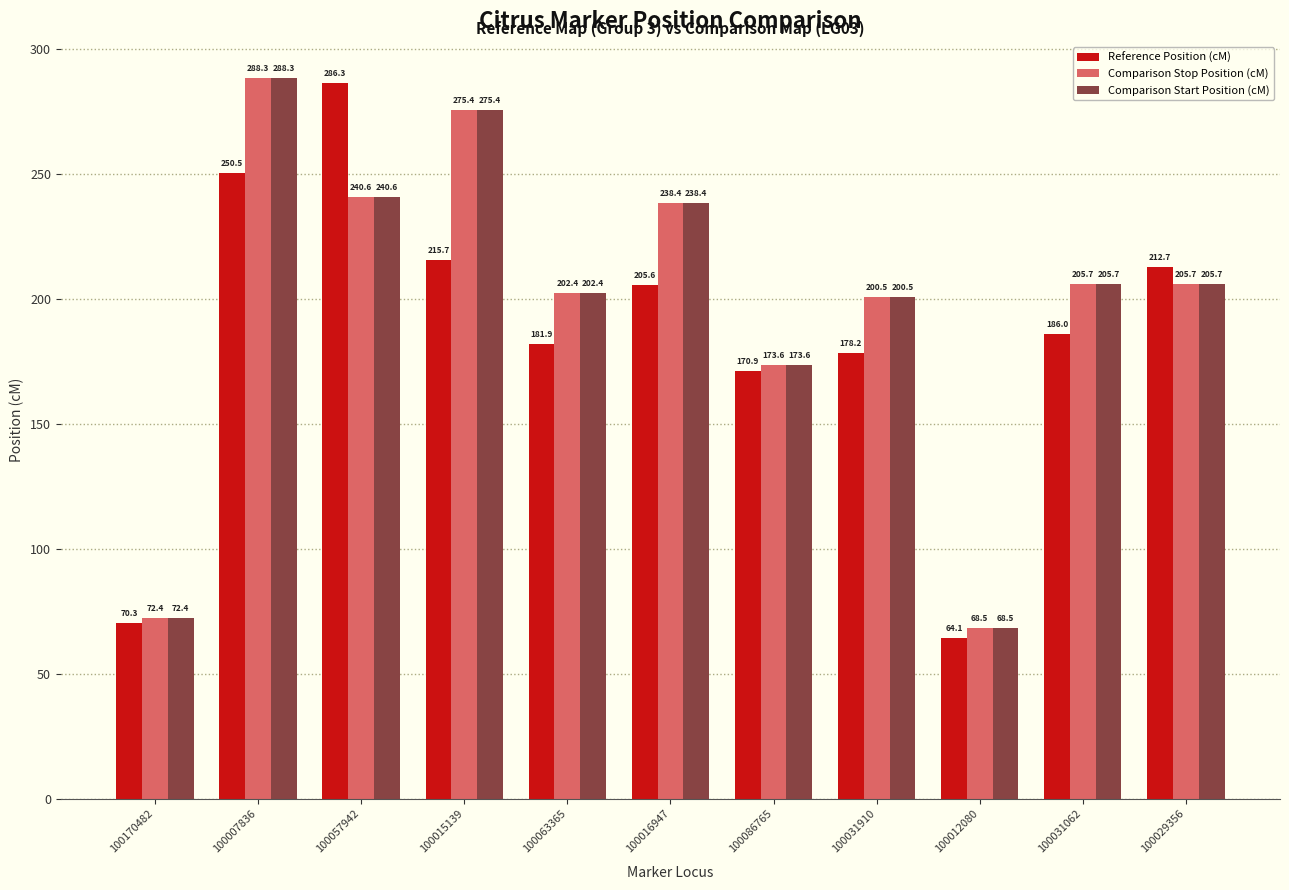

At which label is Reference Position (cM) closest to 175?

100031910